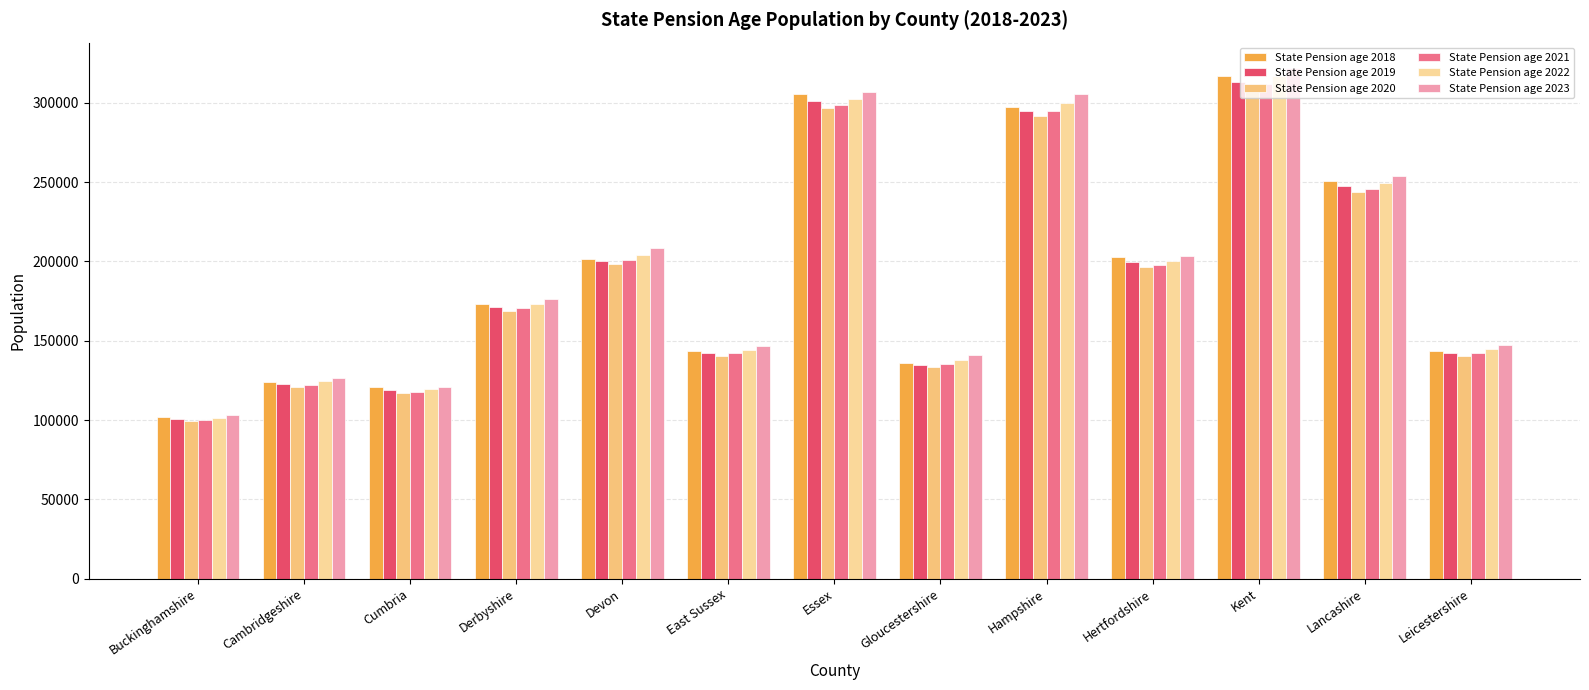

What is the total value across all series at Essex?

1811863.8